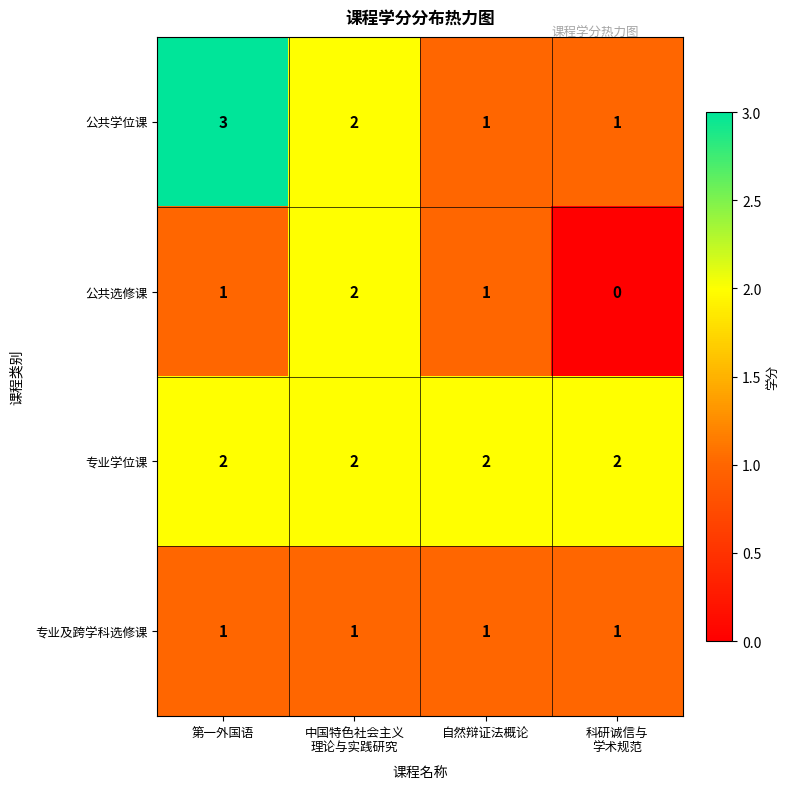

What is the sum of all 公共选修课 values?

4